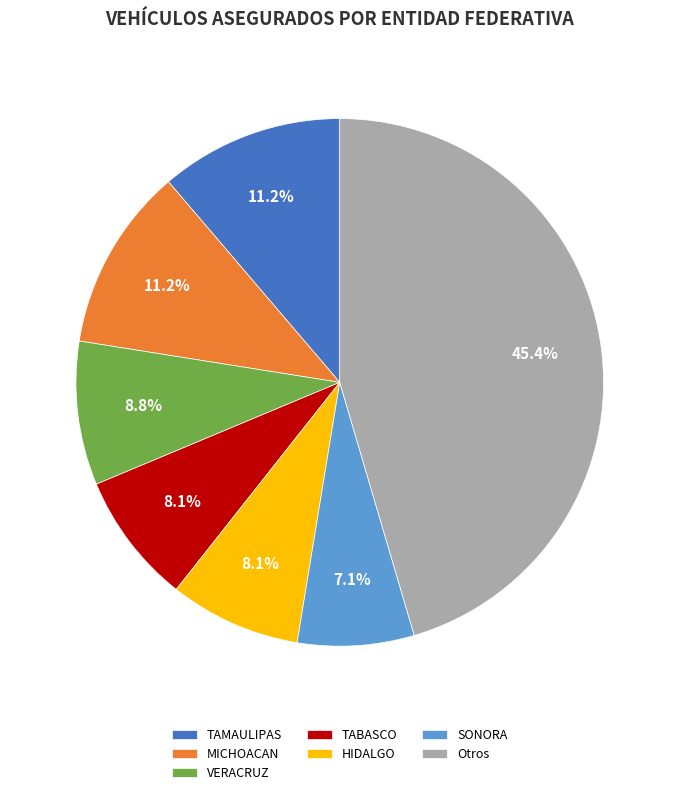

Which category has the biggest portion of the pie?

Otros